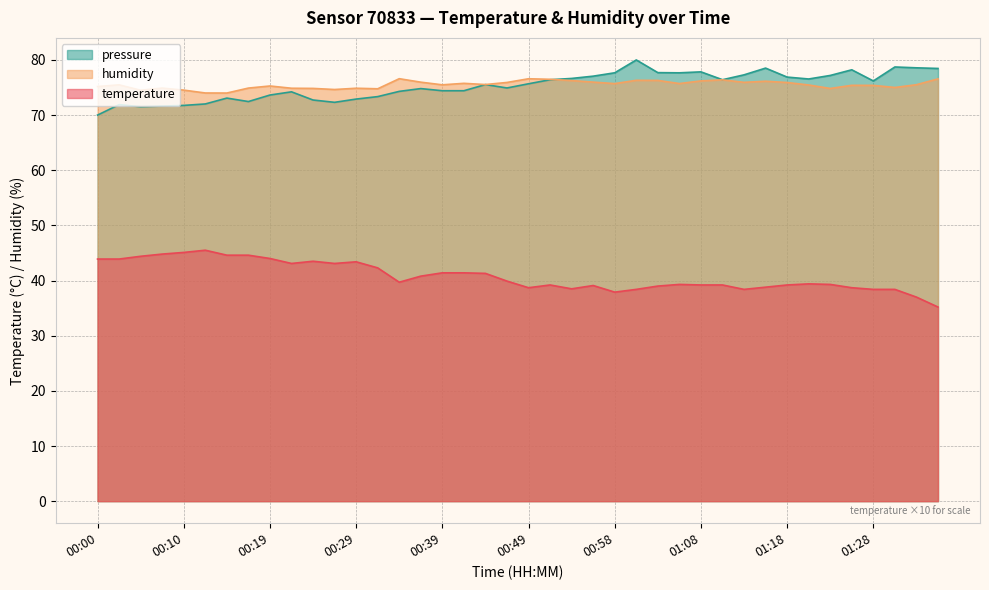

True or false: temperature has a value of 42.3 at 00:32.

True